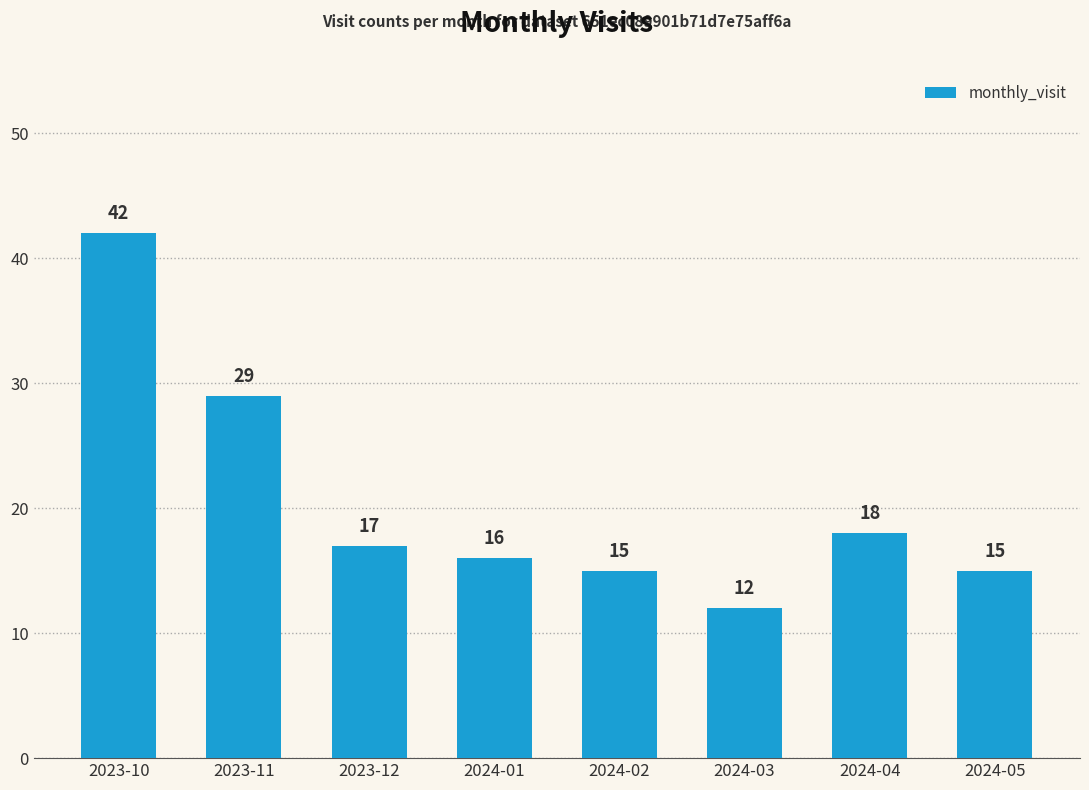

The chart shows a value of 15 at 2024-05. True or false?

True